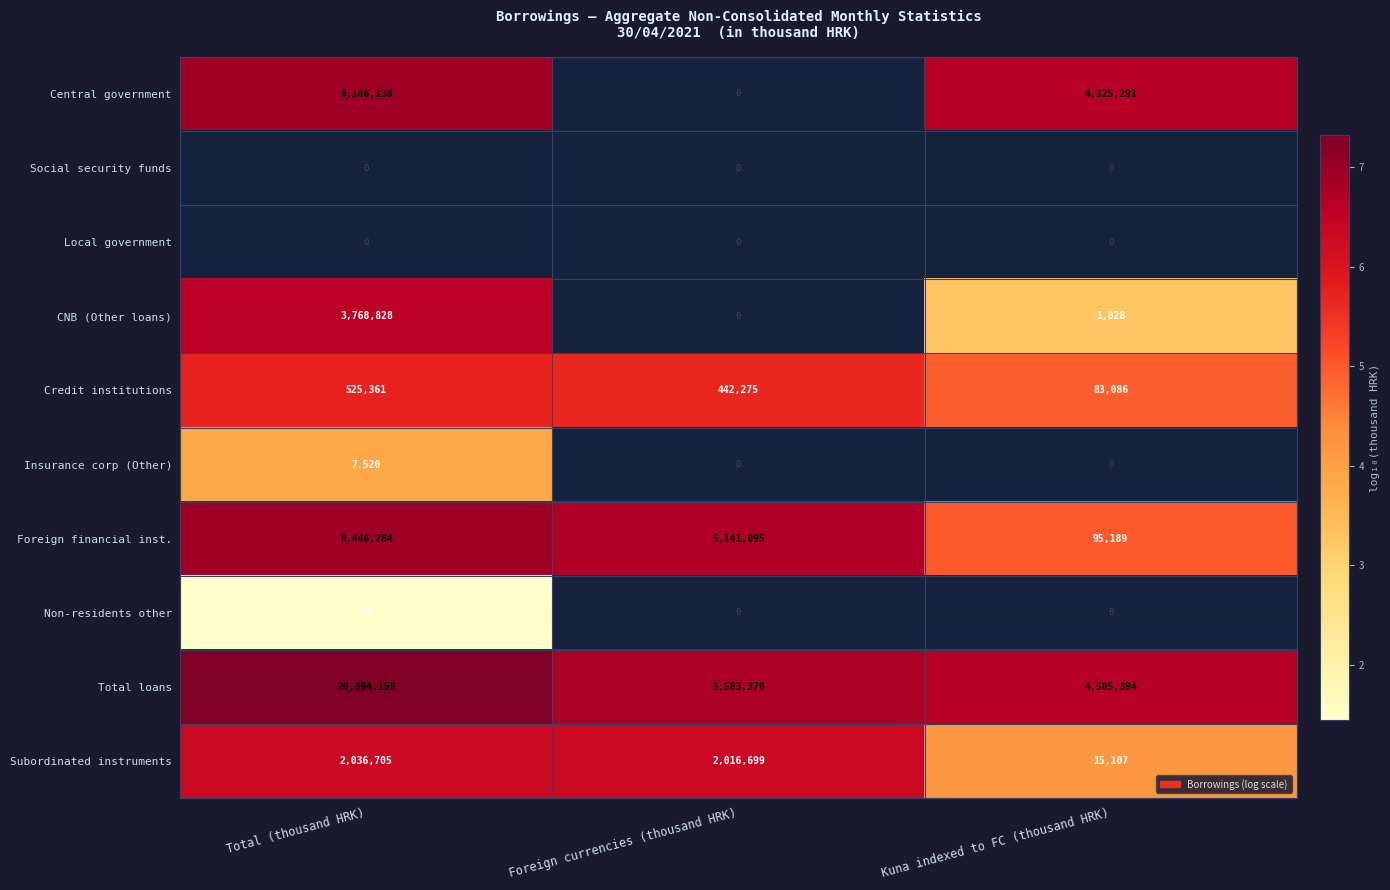

How many data points does each series have?

3